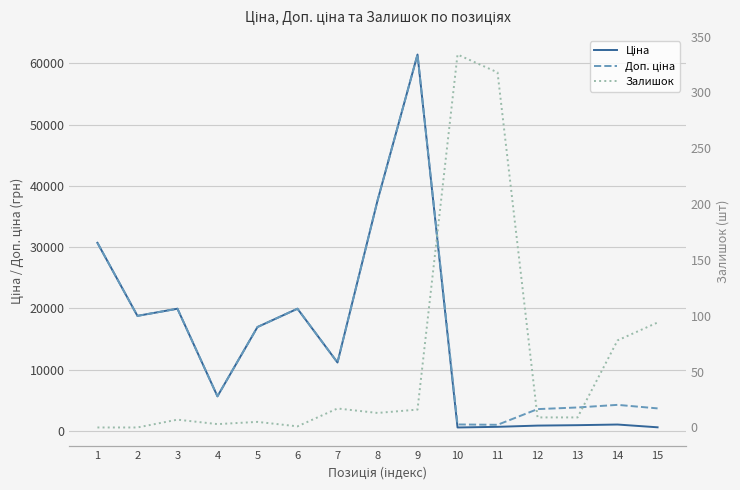

What is the sum of the Залишок values at 4 and 9?

19.0